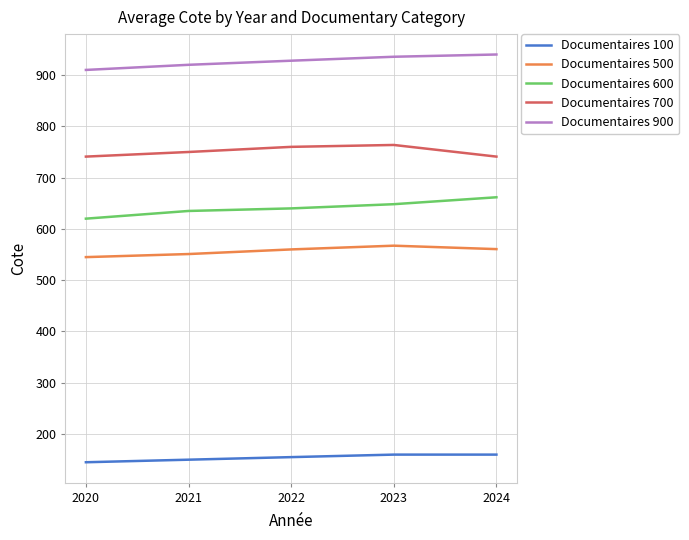

What is the total value across all series at 2023?

3074.8